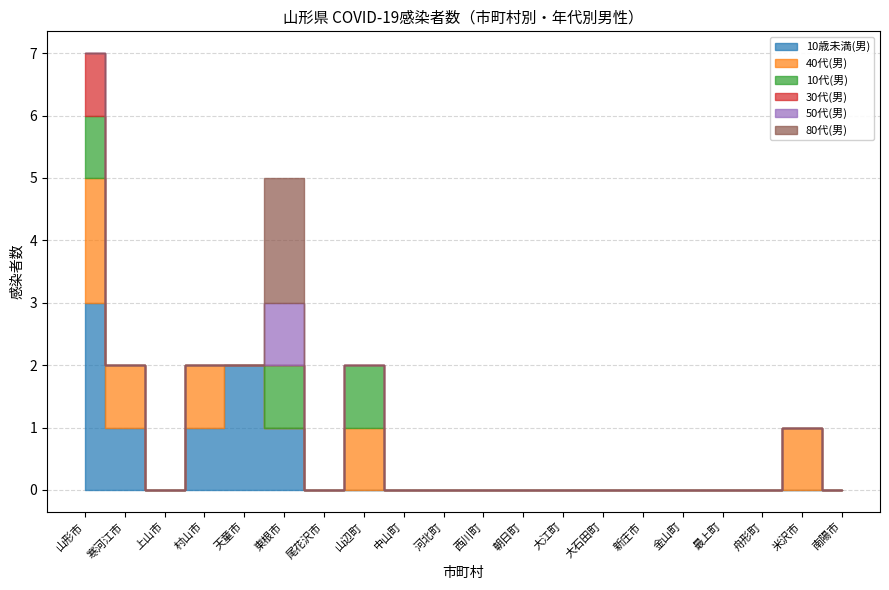

Which category has the lowest value in the 10歳未満(男) series?

上山市